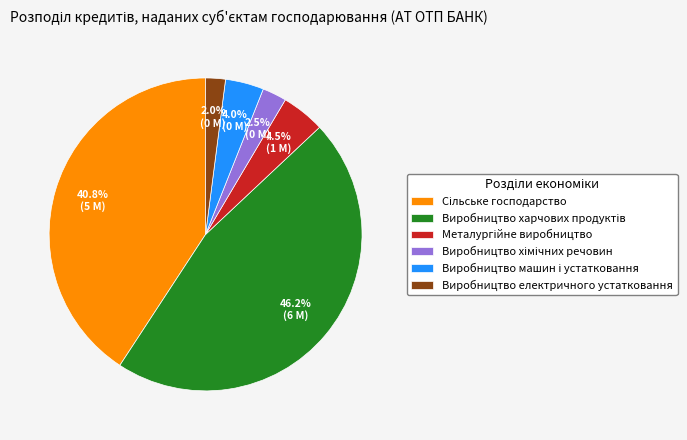

How much of the chart is everything except Виробництво електричного устатковання?

98.0%